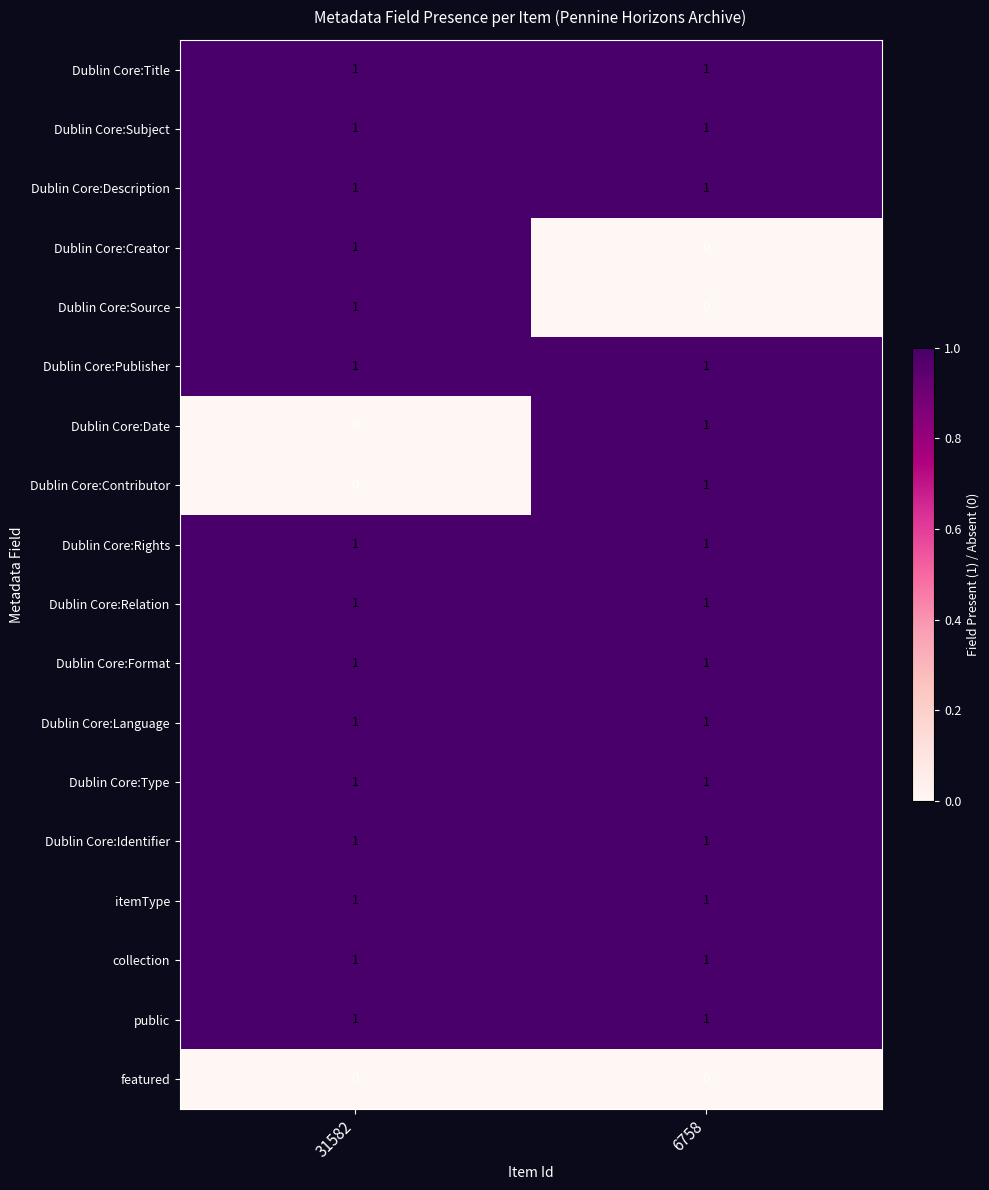

Rank the categories by Dublin Core:Contributor value from lowest to highest.

31582, 6758